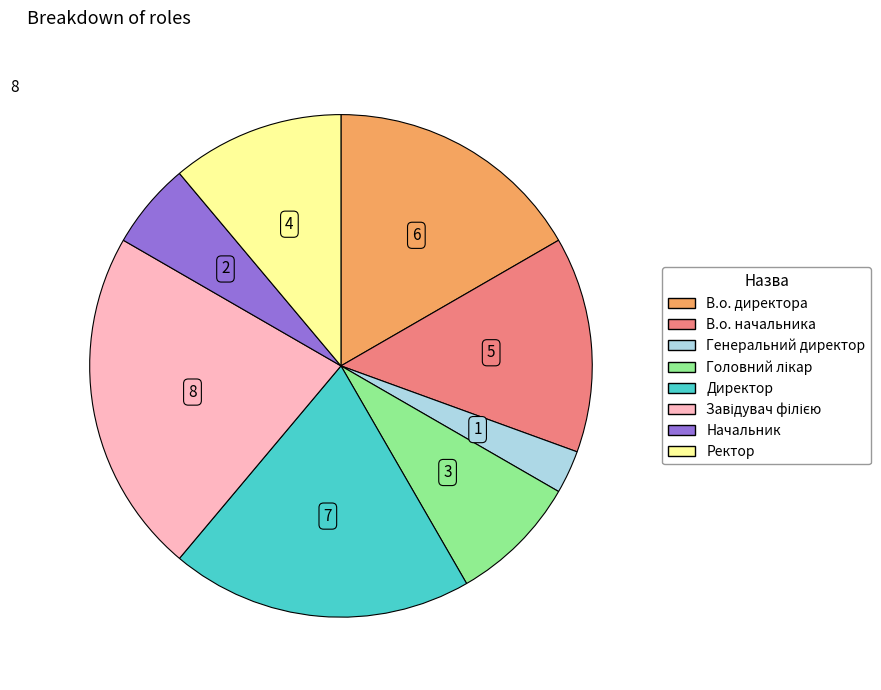

Does В.о. директора account for over 50% of the chart?

No